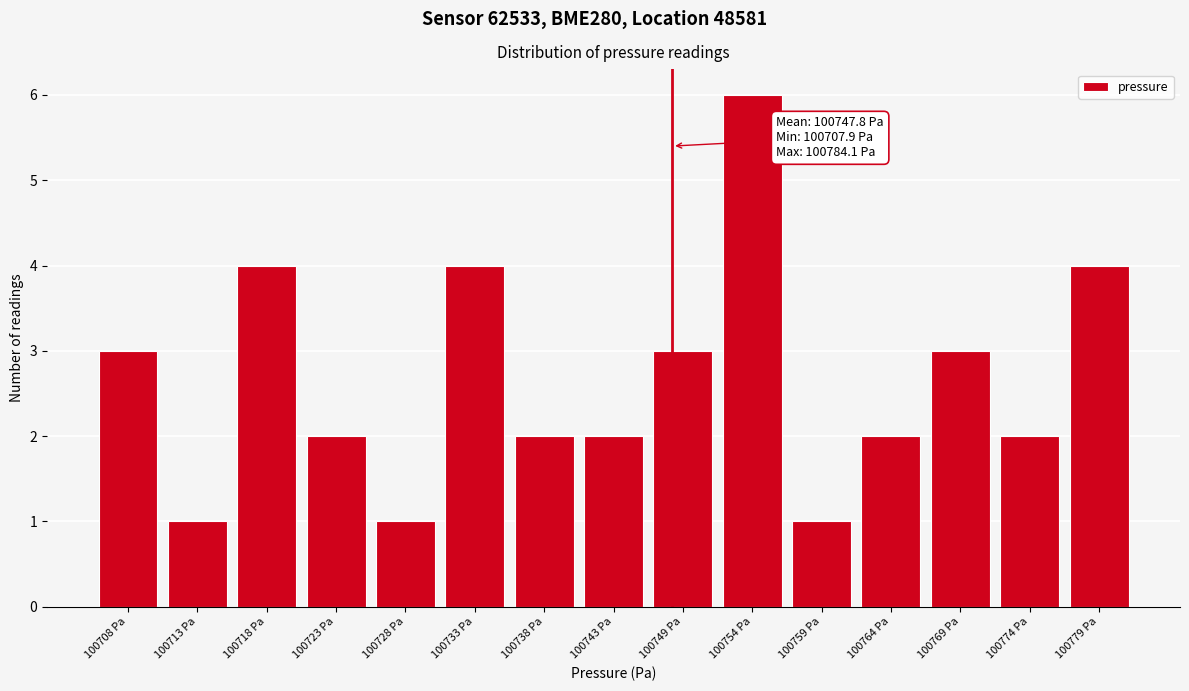

Reading left to right, transcribe all the data shown in this chart.

100708 Pa=3	100713 Pa=1	100718 Pa=4	100723 Pa=2	100728 Pa=1	100733 Pa=4	100738 Pa=2	100743 Pa=2	100749 Pa=3	100754 Pa=6	100759 Pa=1	100764 Pa=2	100769 Pa=3	100774 Pa=2	100779 Pa=4